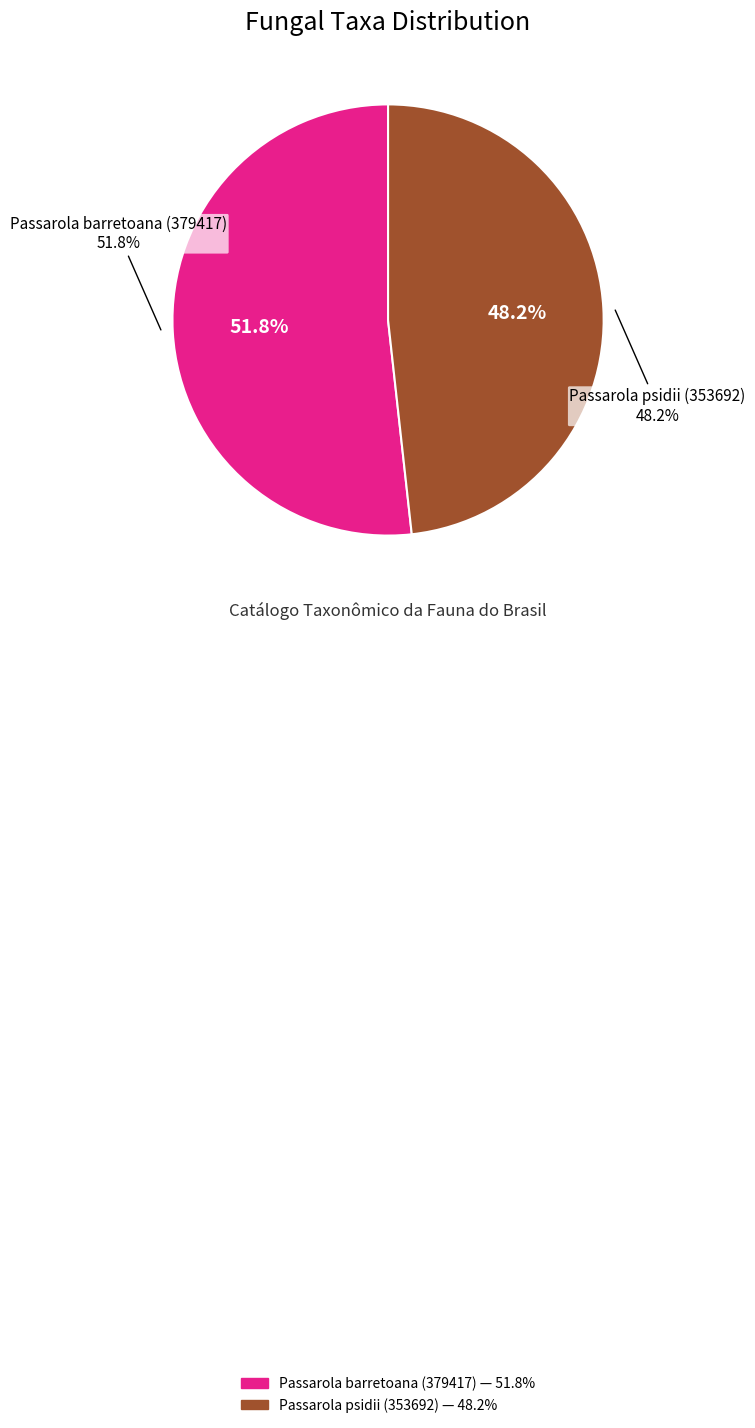

Which category has the biggest portion of the pie?

Passarola barretoana (379417)